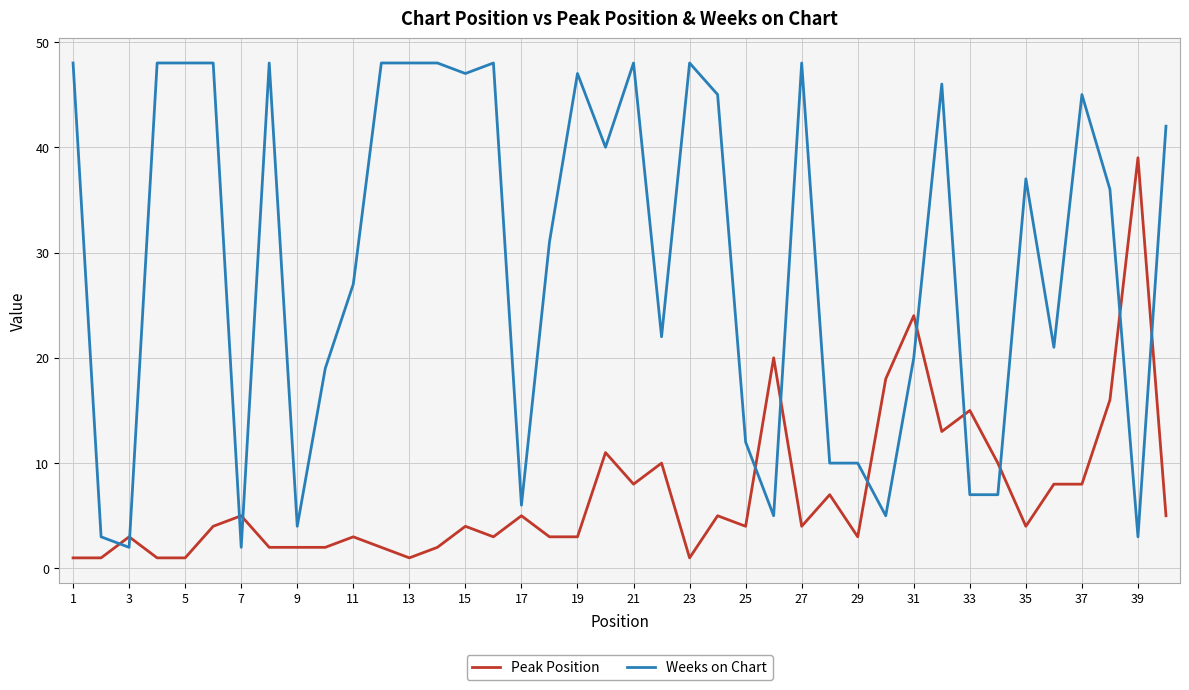

Which series has the widest spread of values?

Weeks on Chart